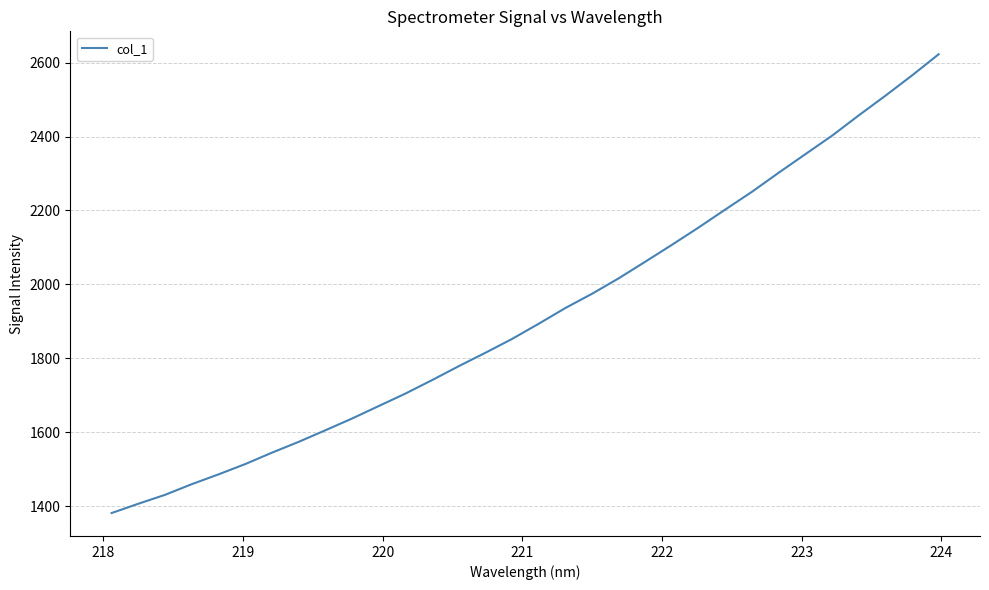

What is the minimum value shown in the chart?

1381.6